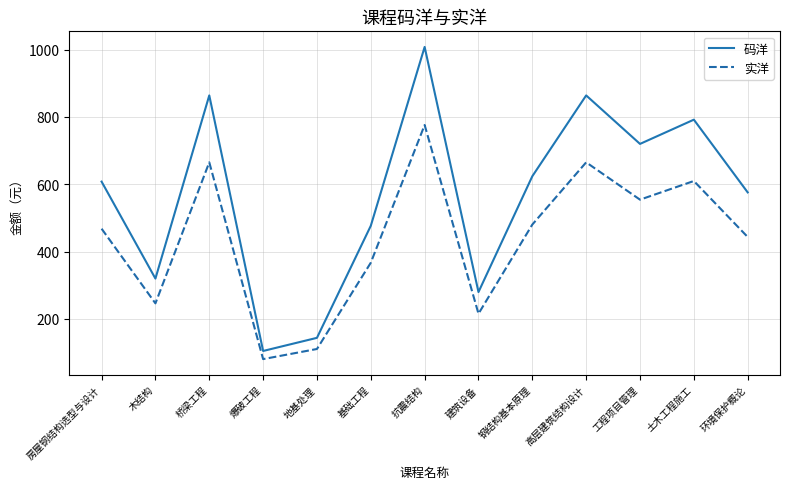

How many values in the 实洋 series exceed 468?

7